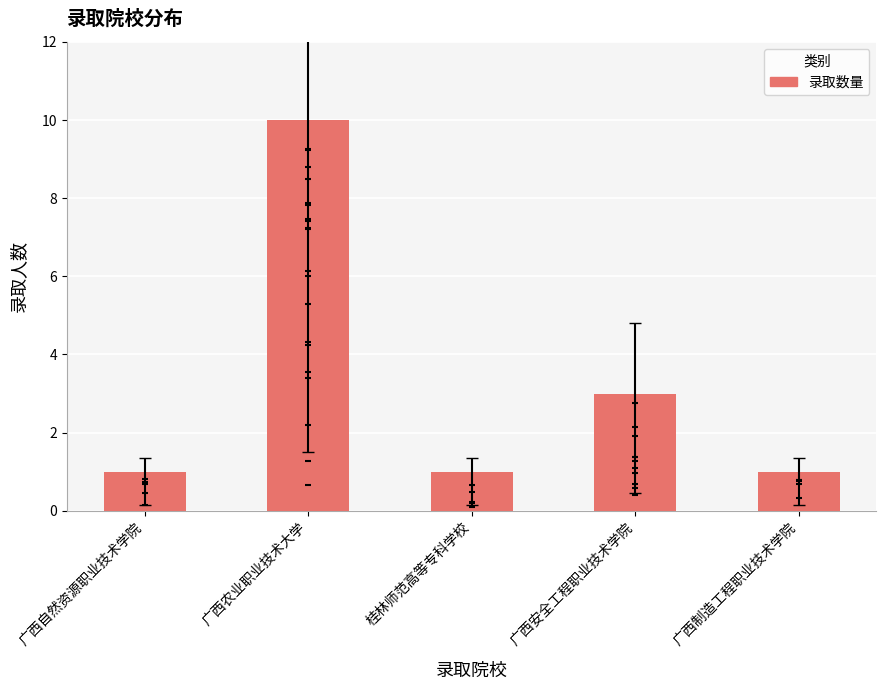

What is the change in value from 广西农业职业技术大学 to 广西安全工程职业技术学院?

-7